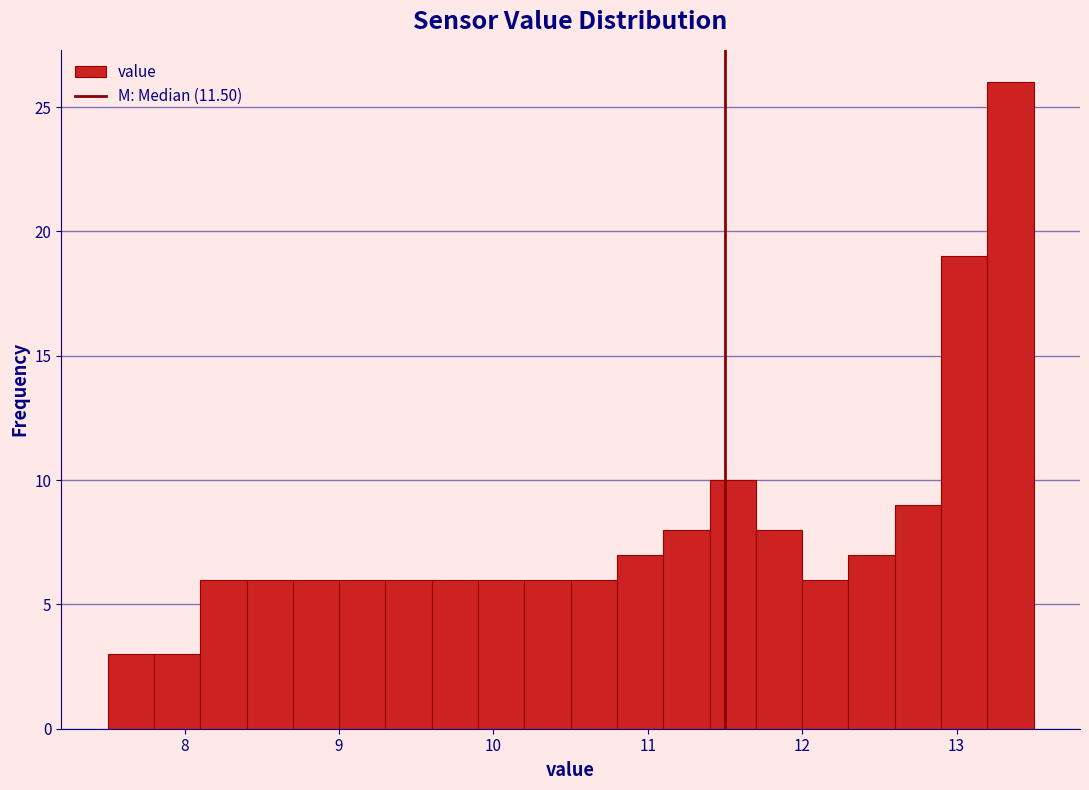

Around what value on the x-axis is the tallest bar? Give the approximate position of its centre, as read against the axis.

13.4